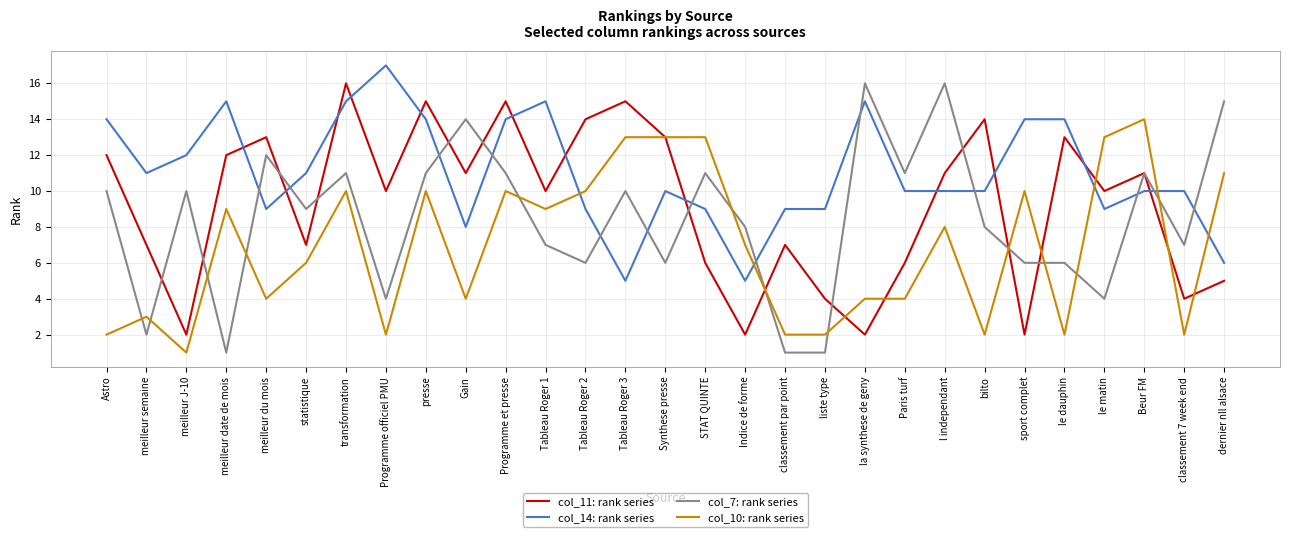

Is it true that col_10: rank series equals 1 at meilleur J-10?

True